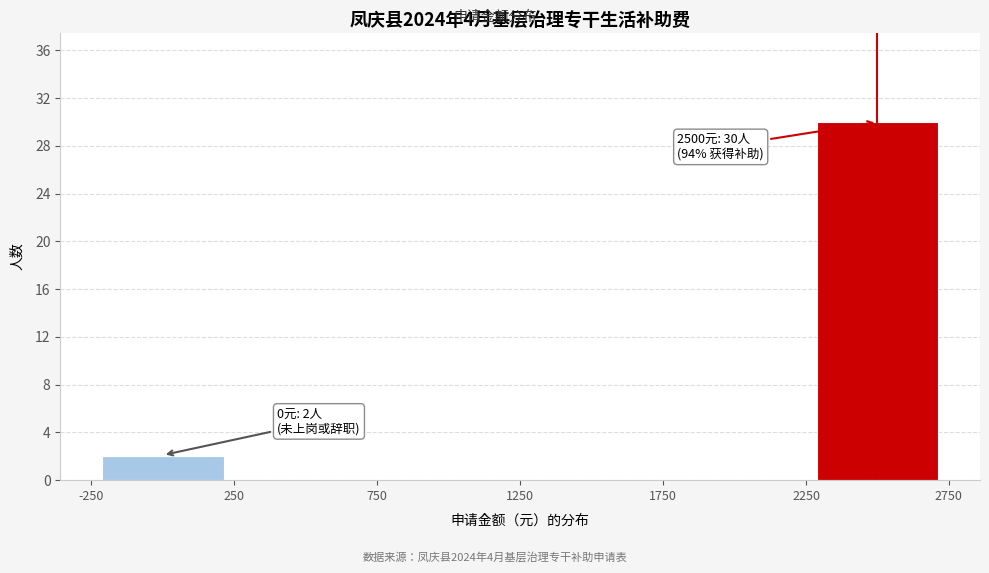

Which range on the x-axis has the tallest bar?

2250 to 2750